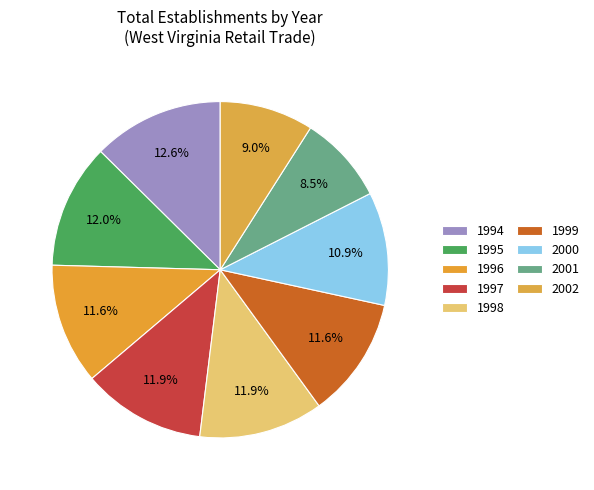

What is the total percentage of 1998 and 1997?

23.8%